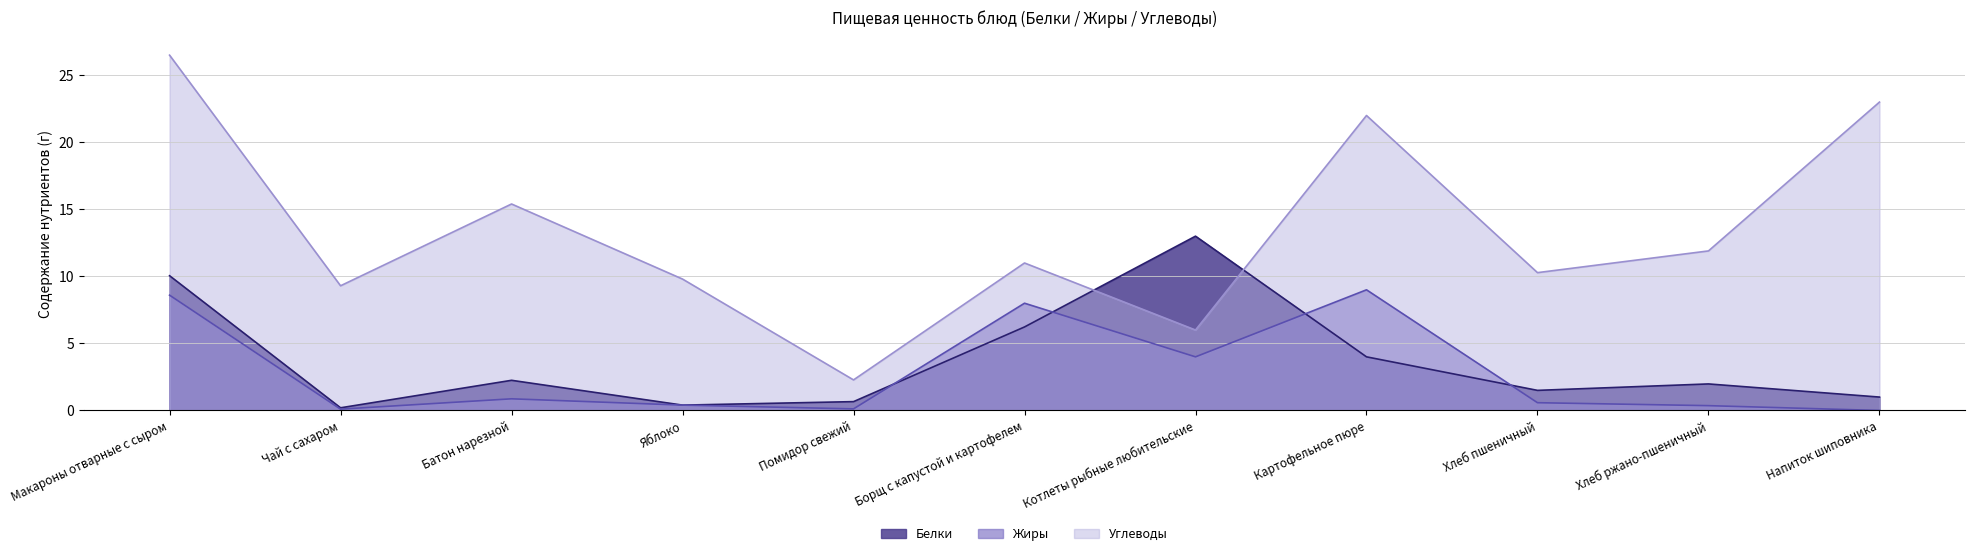

The value of Белки (линия) at Чай с сахаром is 0.1. True or false?

False